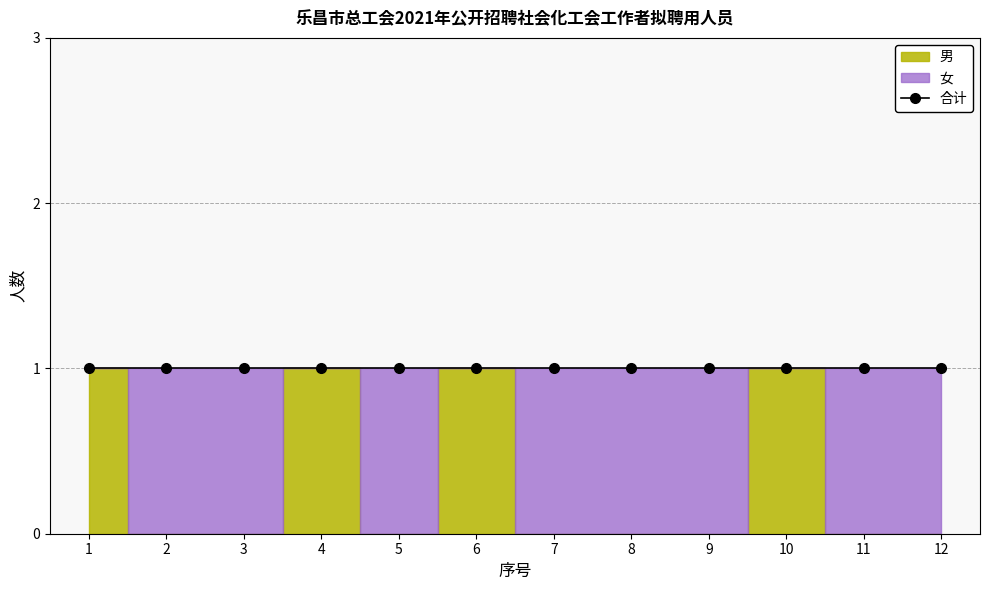

At how many categories does at least one series exceed 0?

12